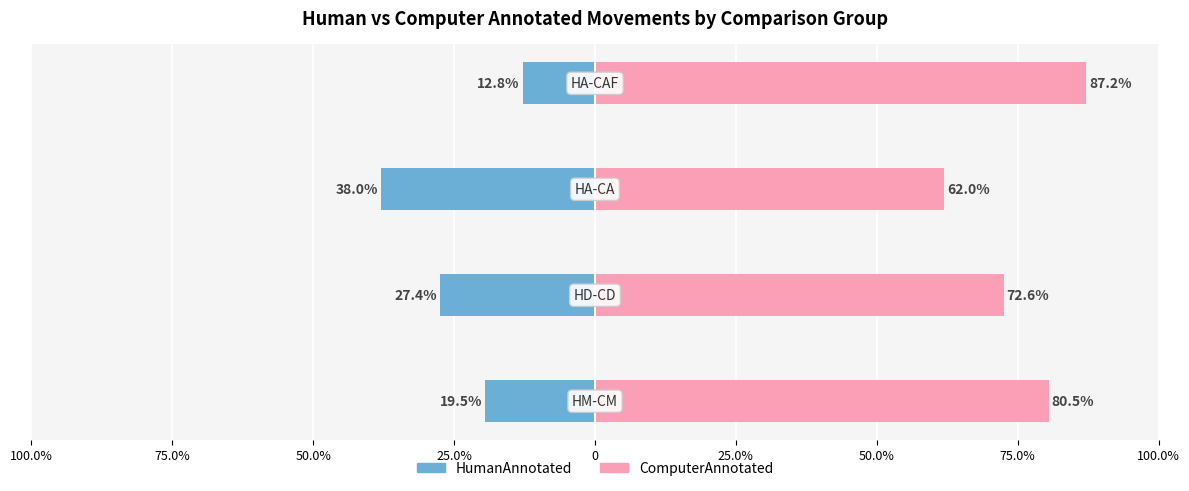

At how many categories does at least one series exceed -33?

4